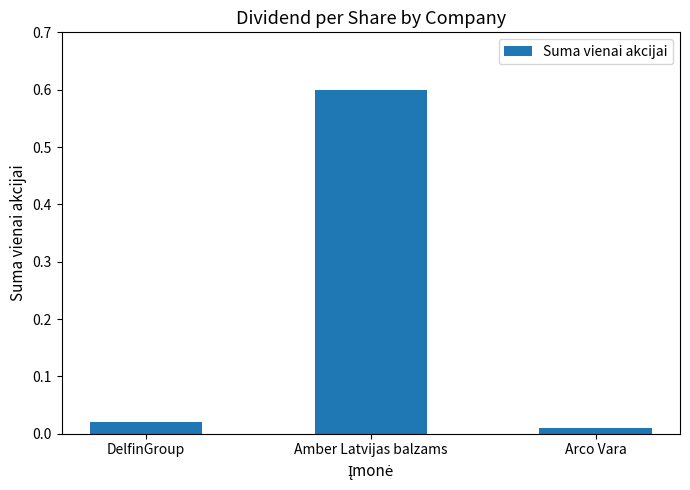

Which has a higher value, DelfinGroup or Amber Latvijas balzams?

Amber Latvijas balzams